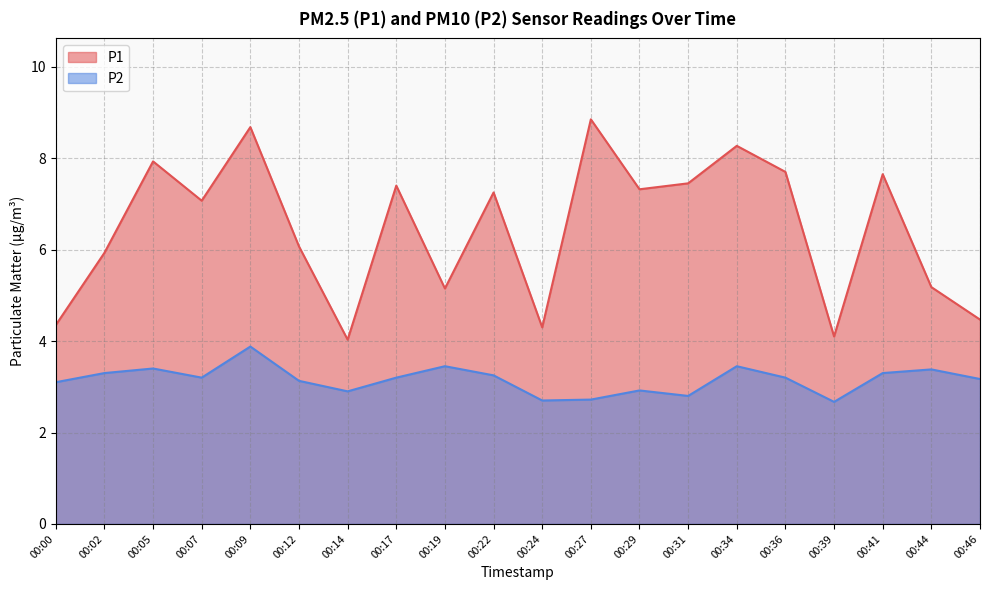

Rank the categories by P1 value from lowest to highest.

00:14, 00:39, 00:24, 00:00, 00:46, 00:19, 00:44, 00:02, 00:12, 00:07, 00:22, 00:29, 00:17, 00:31, 00:41, 00:36, 00:05, 00:34, 00:09, 00:27